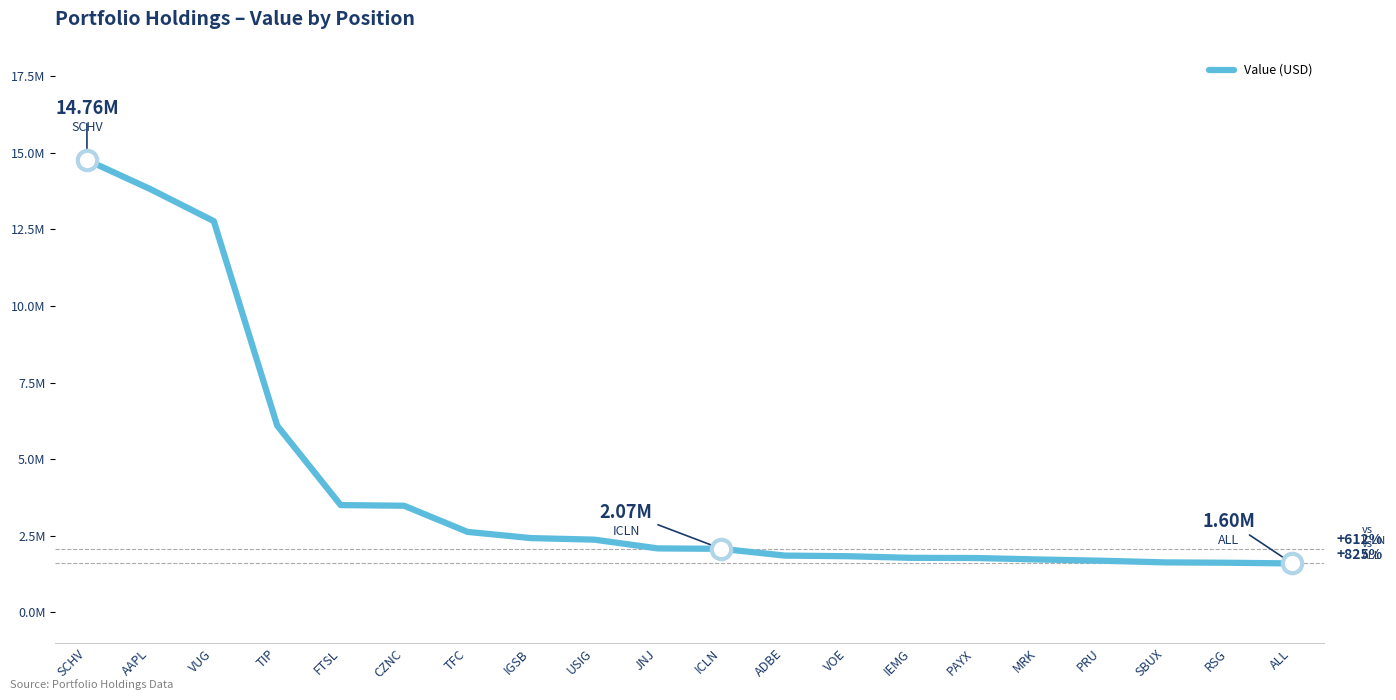

True or false: the data has more than 0 interior local peaks.

False